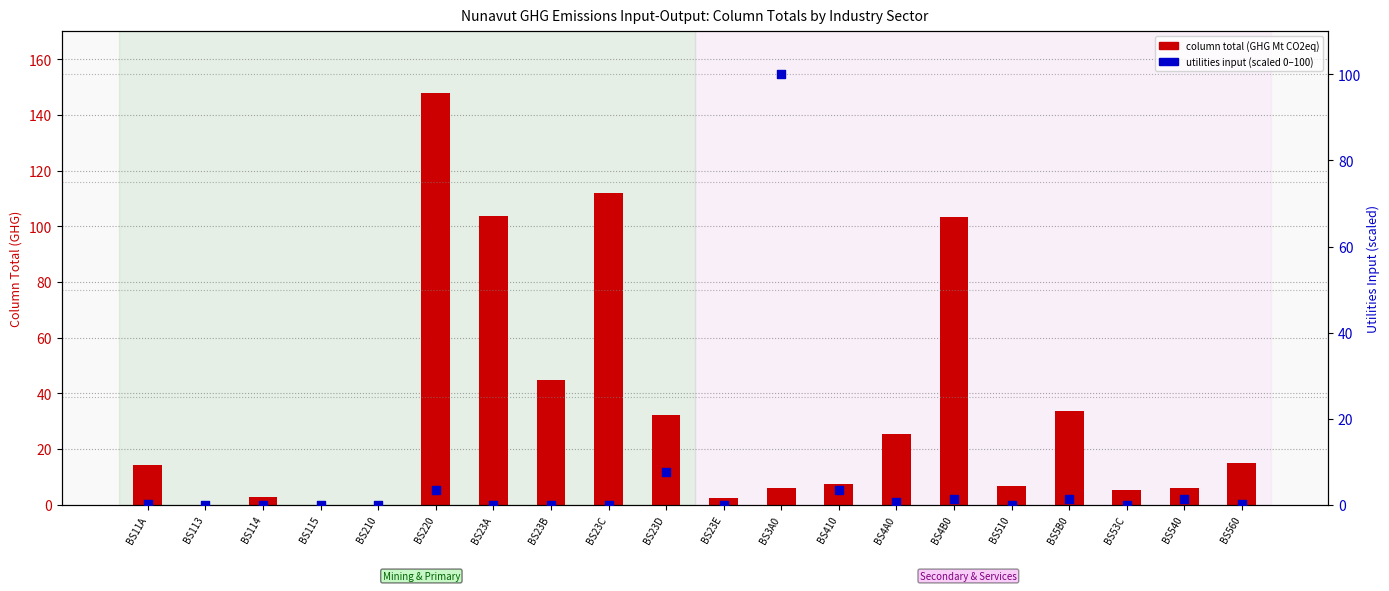

At how many categories does at least one series exceed 58?

5